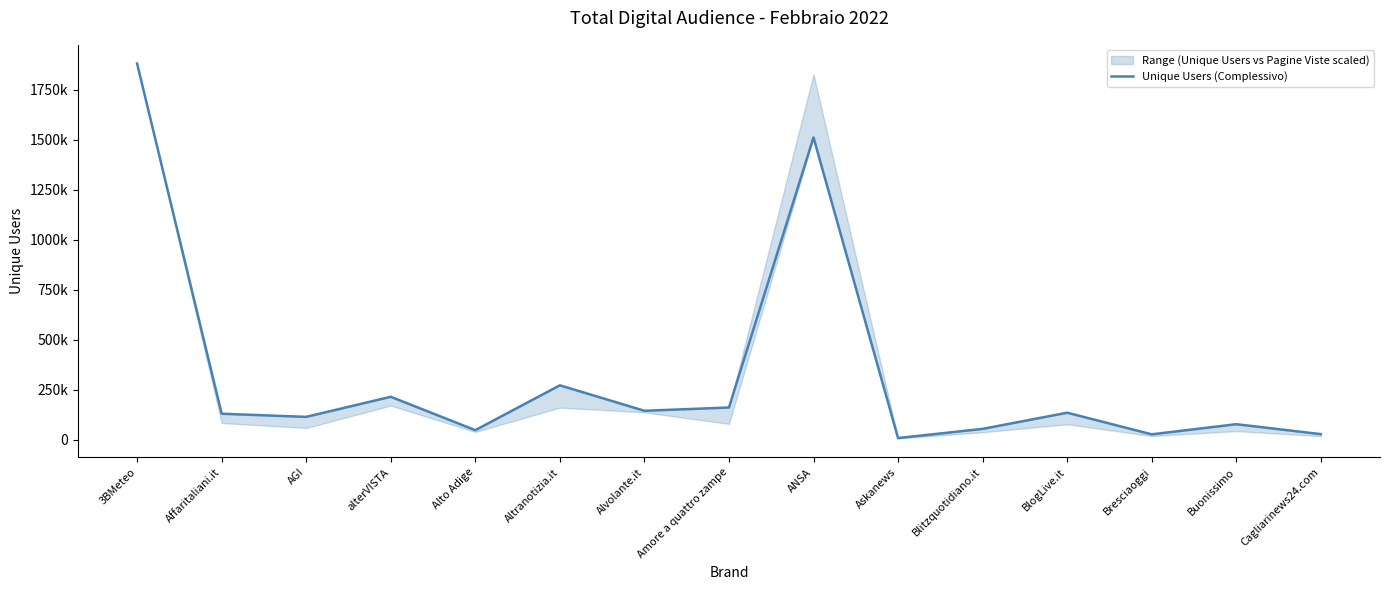

How many lines are shown in the chart?

1